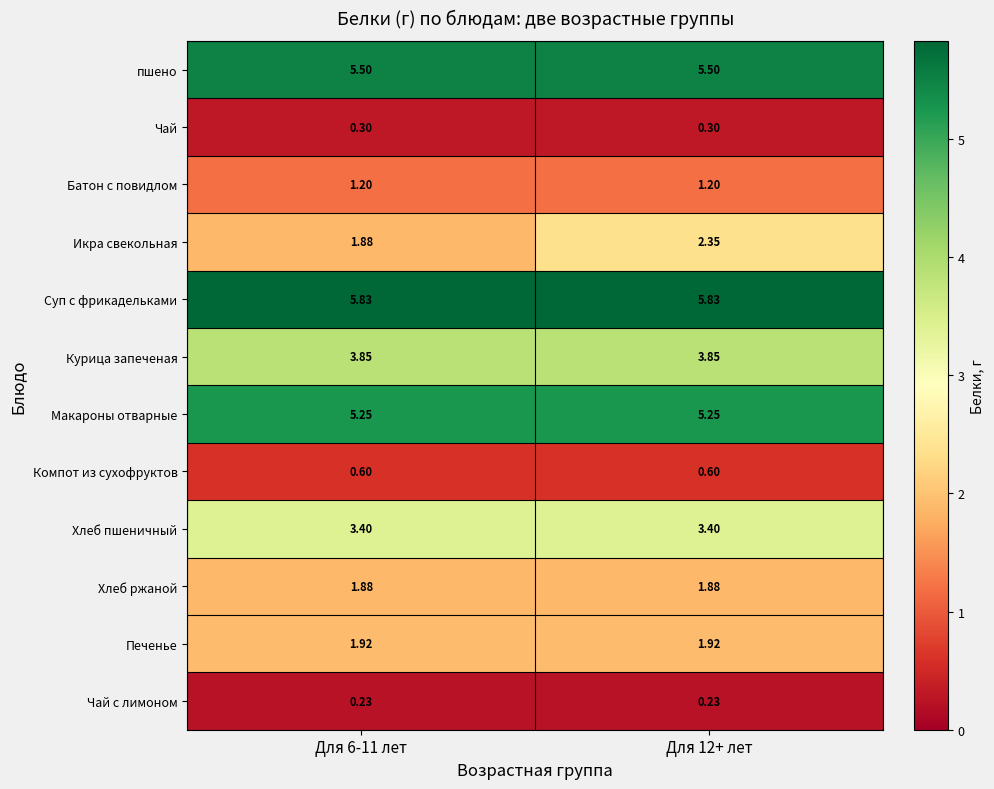

Which series has the largest total across all categories?

Суп с фрикадельками